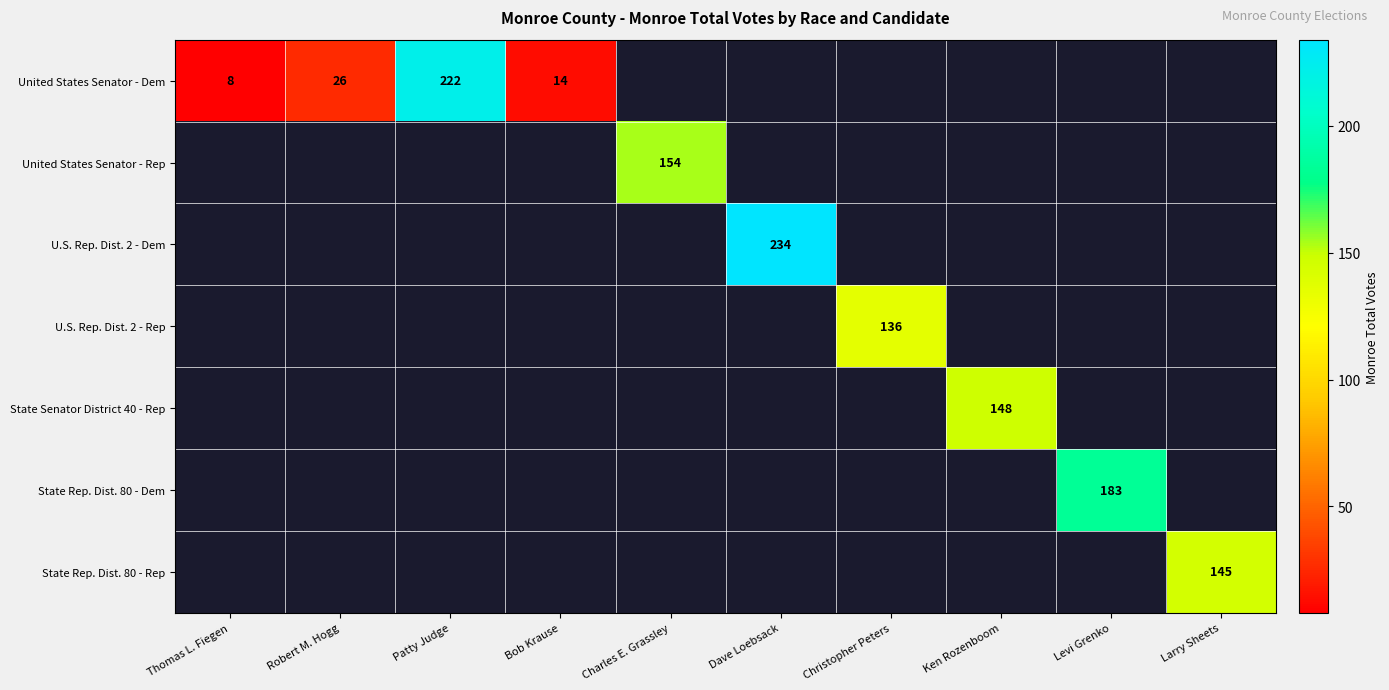

At how many categories does at least one series exceed 60?

7